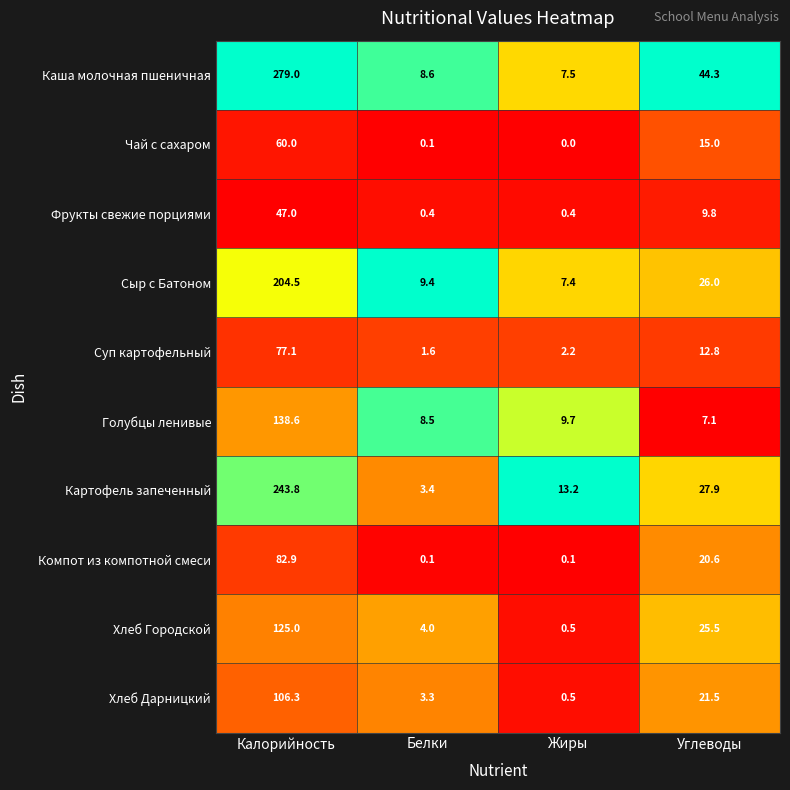

Which series has the largest range (max minus min)?

Каша молочная пшеничная